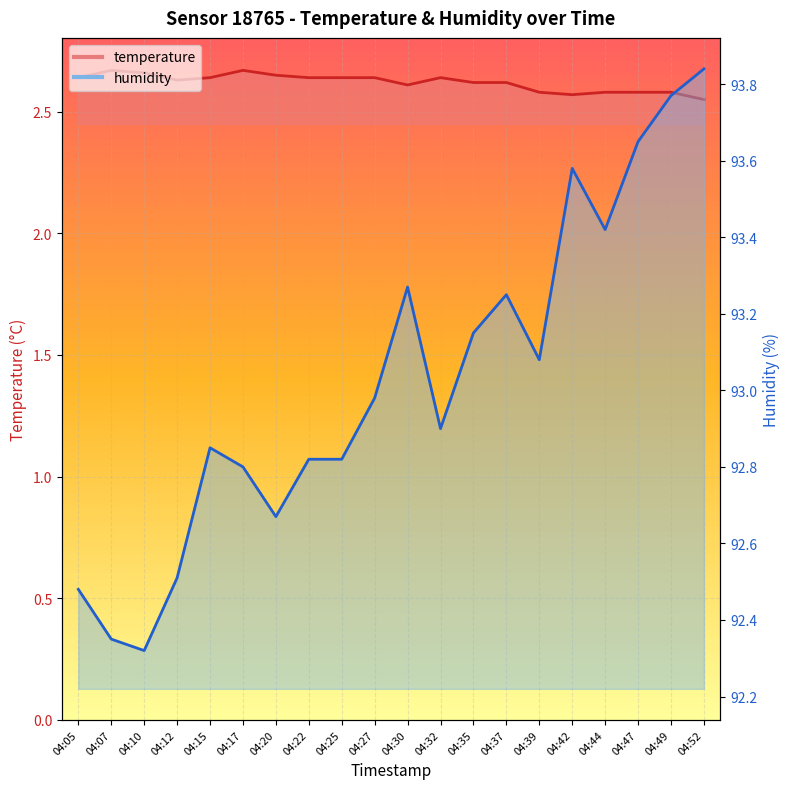

Rank the series by their maximum value, from lowest to highest.

temperature, humidity